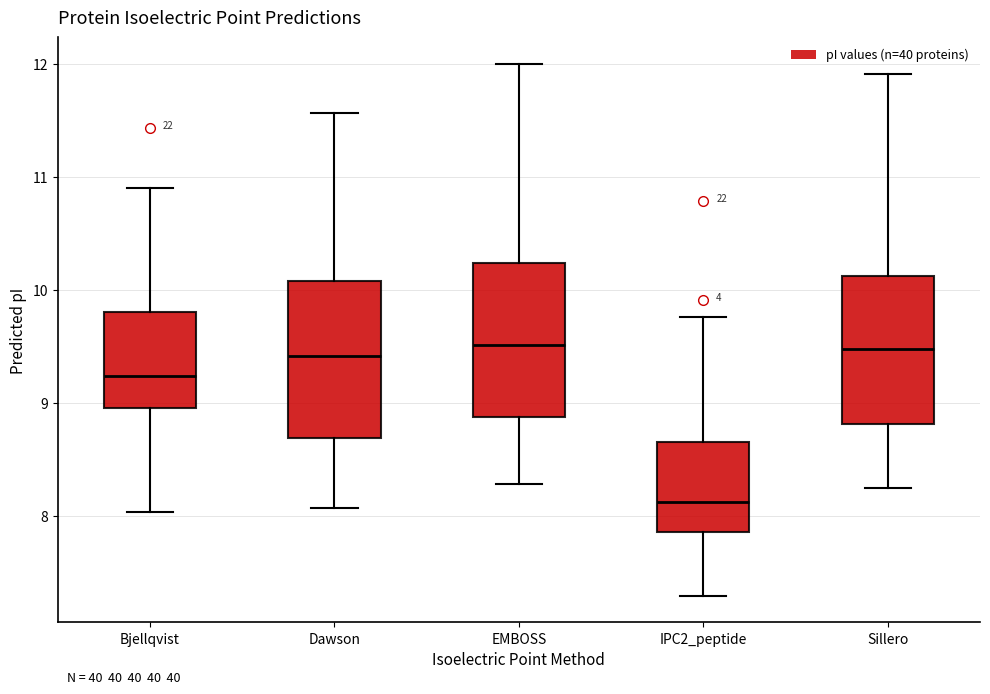

Reading left to right, transcribe this box plot: for each box, give where its median line is, the range the box spans, and where its two whiskers end, as read against the y-axis. The values are not printed on the chart, so give them approximately, as read against the axis.

Bjellqvist: median 9.2, box 9.0 to 9.8, whiskers 8.0 to 10.9
Dawson: median 9.4, box 8.7 to 10.1, whiskers 8.1 to 11.6
EMBOSS: median 9.5, box 8.9 to 10.2, whiskers 8.3 to 12.0
IPC2_peptide: median 8.1, box 7.9 to 8.7, whiskers 7.3 to 9.8
Sillero: median 9.5, box 8.8 to 10.1, whiskers 8.2 to 11.9